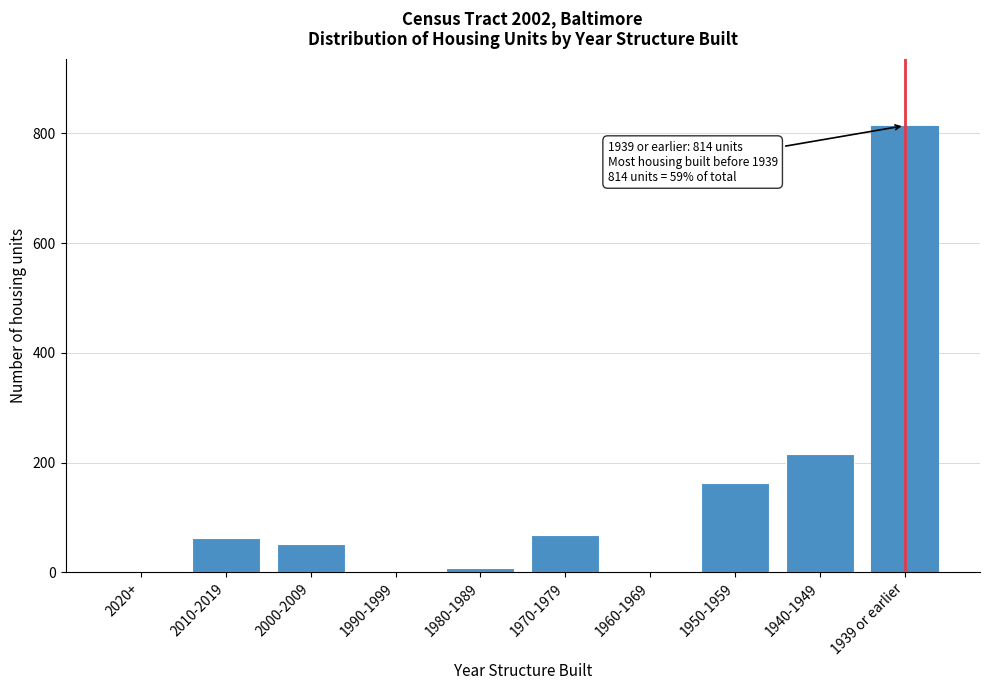

Reading left to right, extract all data points from this chart.

2020+=0	2010-2019=63	2000-2009=51	1990-1999=0	1980-1989=7	1970-1979=67	1960-1969=0	1950-1959=162	1940-1949=216	1939 or earlier=814